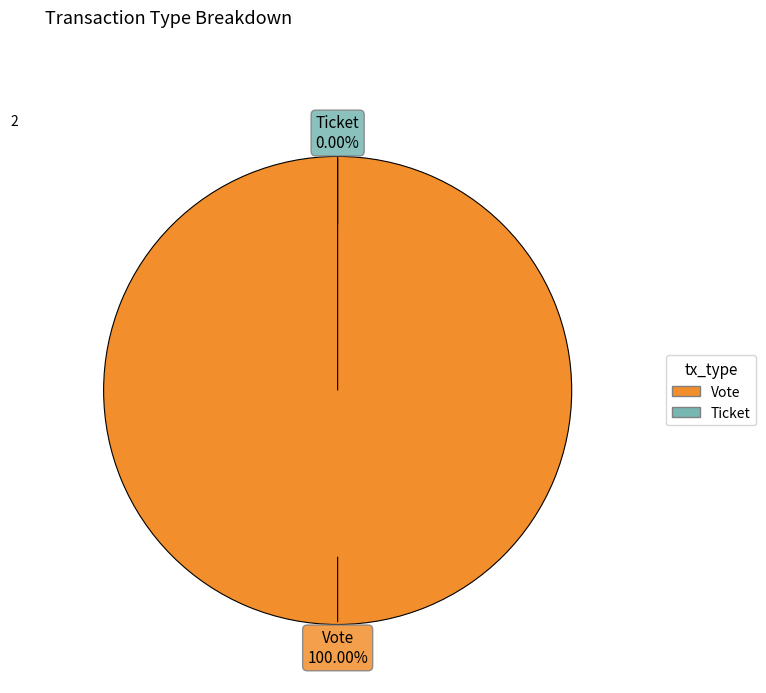

Do Vote and Ticket together represent more than half of the pie?

Yes